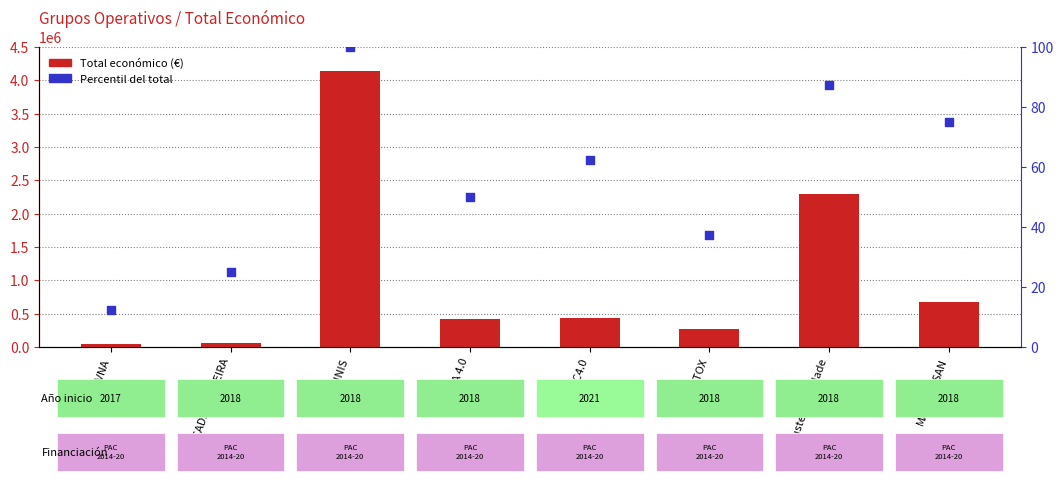

At which category is the sum across all series the highest?

SEMINIS